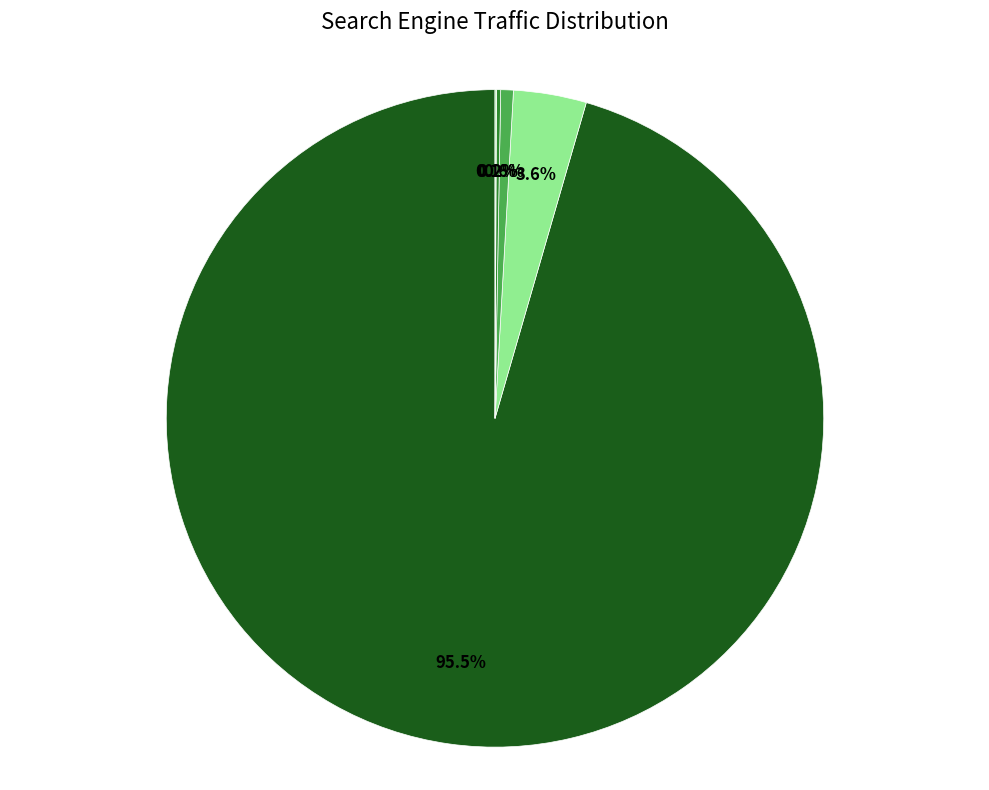

Is there a majority slice in this chart?

Yes